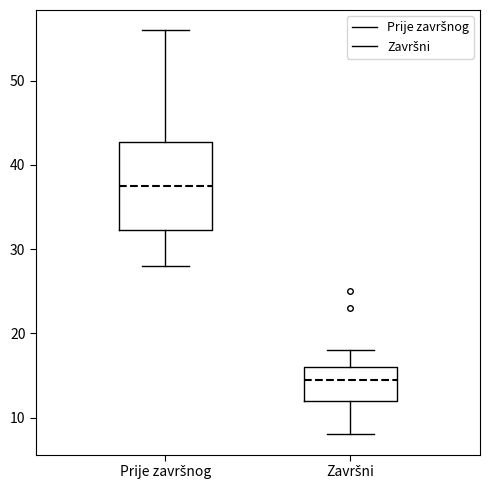

Where is the lower edge of the box for Prije završnog on the y-axis? The values are not printed on the chart, so give them approximately, as read against the axis.

32